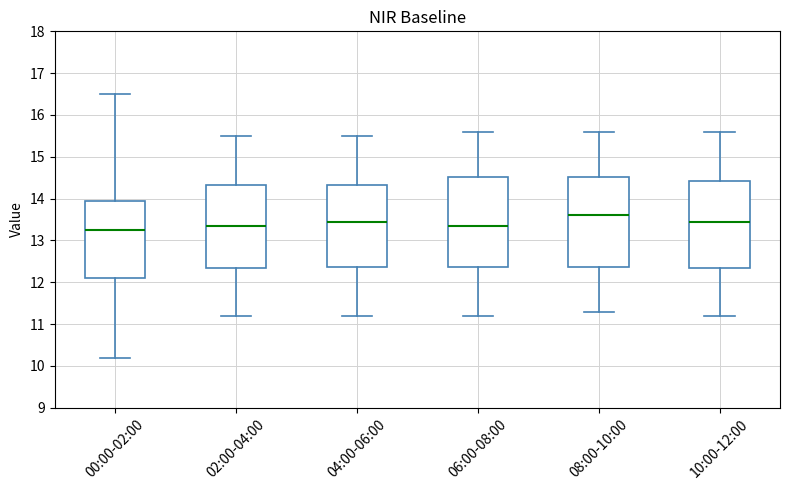

Which box's median line is the lowest?

00:00-02:00